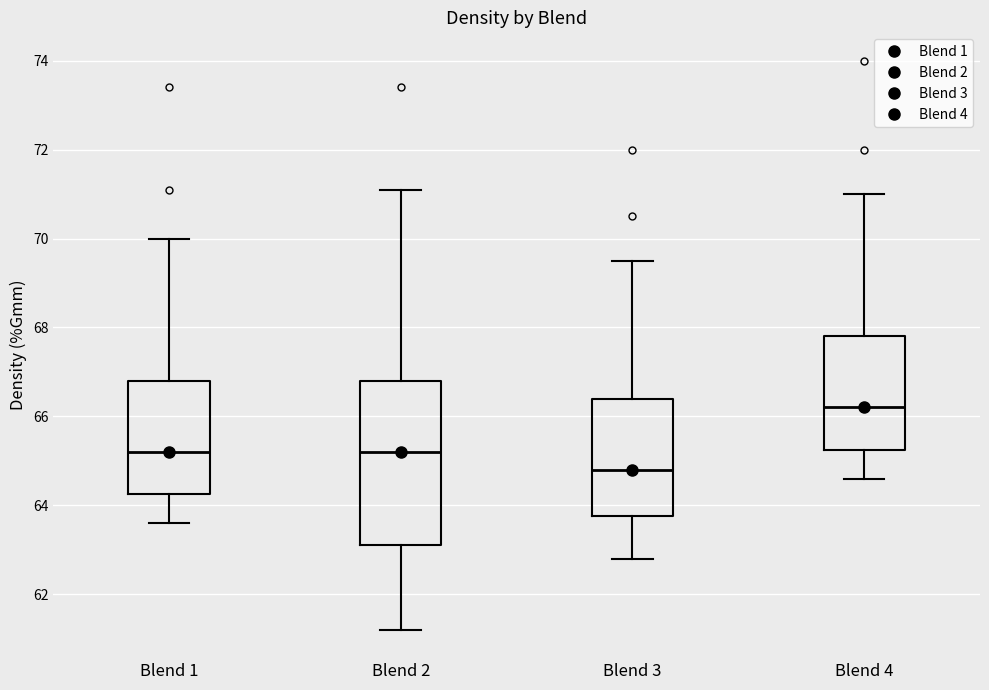

Reading left to right, read every box against the y-axis: the position of its median line, the range the box covers, and the ends of its whiskers. The values are not printed on the chart, so give them approximately, as read against the axis.

Blend 1: median 65.2, box 64.2 to 66.8, whiskers 63.6 to 70.0
Blend 2: median 65.2, box 63.2 to 66.8, whiskers 61.2 to 71.2
Blend 3: median 64.8, box 63.8 to 66.4, whiskers 62.8 to 69.6
Blend 4: median 66.2, box 65.2 to 67.8, whiskers 64.6 to 71.0